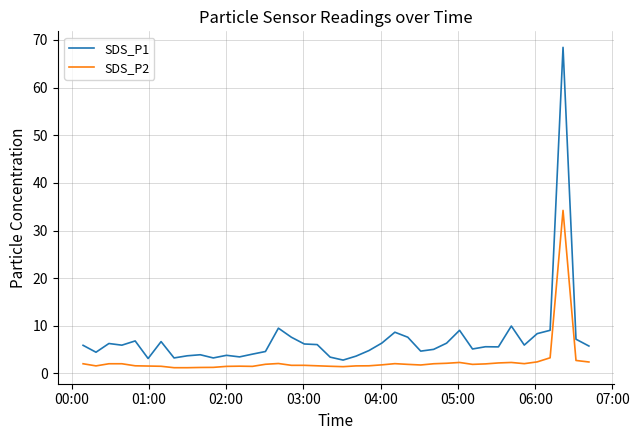

List the series in order of their overall mean, lowest first.

SDS_P2, SDS_P1